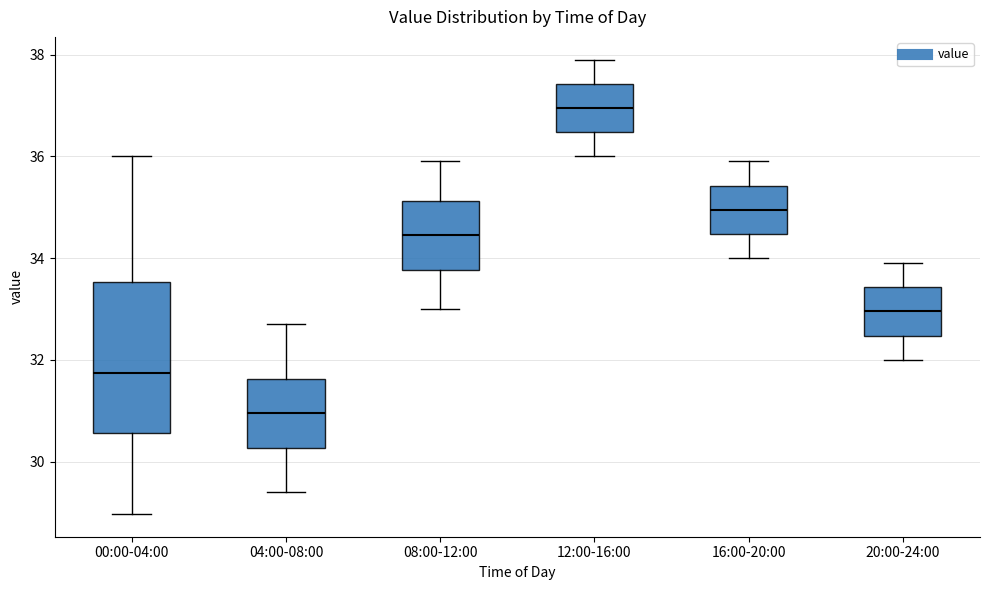

Reading left to right, transcribe this box plot: for each box, give where its median line is, the range the box spans, and where its two whiskers end, as read against the y-axis. The values are not printed on the chart, so give them approximately, as read against the axis.

00:00-04:00: median 31.8, box 30.6 to 33.6, whiskers 29.0 to 36.0
04:00-08:00: median 31.0, box 30.2 to 31.6, whiskers 29.4 to 32.8
08:00-12:00: median 34.4, box 33.8 to 35.2, whiskers 33.0 to 36.0
12:00-16:00: median 37.0, box 36.4 to 37.4, whiskers 36.0 to 38.0
16:00-20:00: median 35.0, box 34.4 to 35.4, whiskers 34.0 to 36.0
20:00-24:00: median 33.0, box 32.4 to 33.4, whiskers 32.0 to 34.0